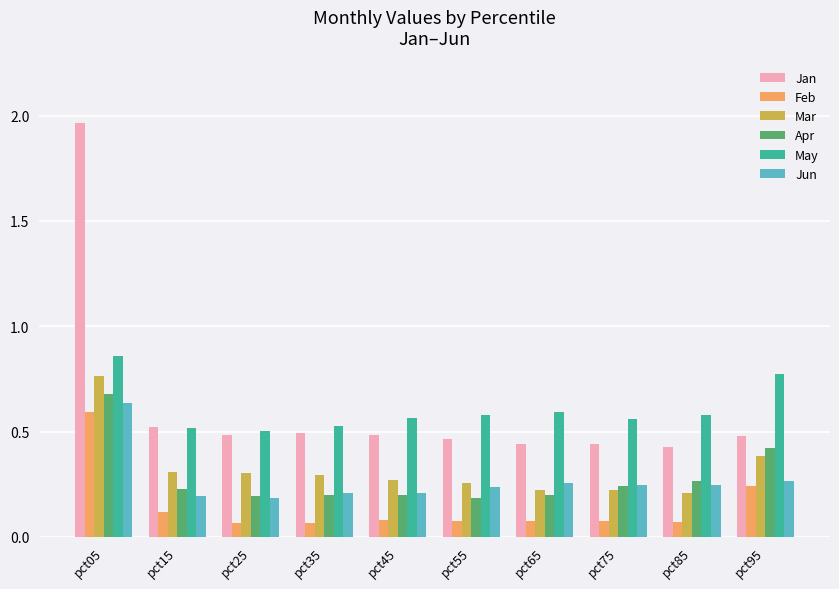

How many distinct data groups are displayed?

6